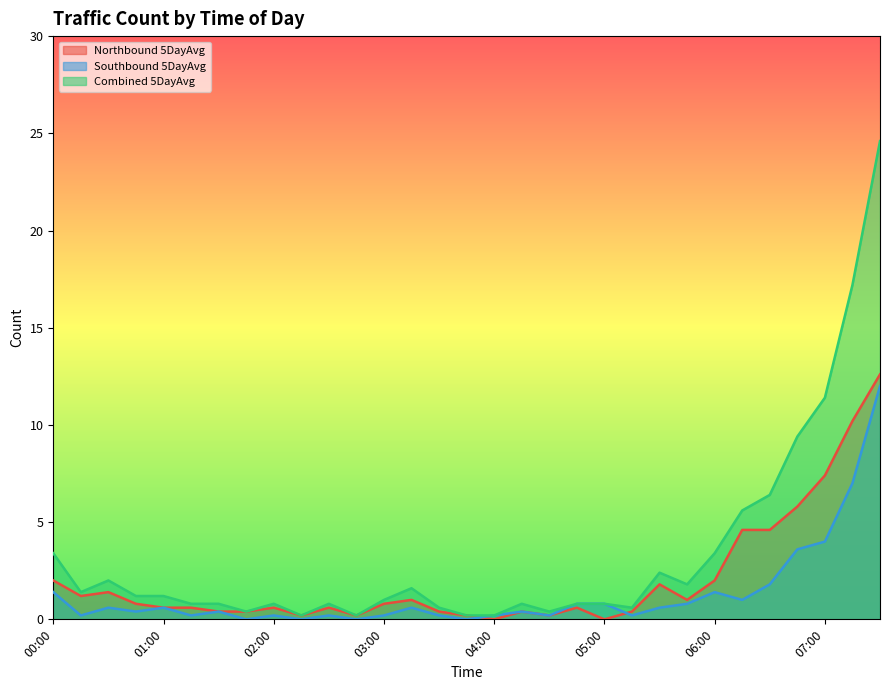

Between which two adjacent categories do Southbound 5DayAvg and Northbound 5DayAvg first intersect?

03:45 and 04:00